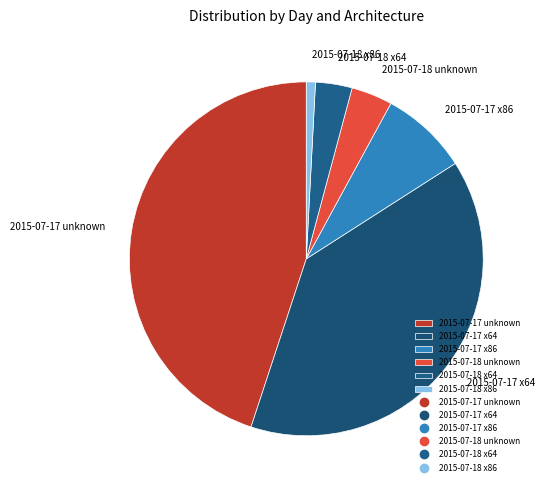

Is the sum of 2015-07-18 x86 and 2015-07-17 x64 greater than half?

No